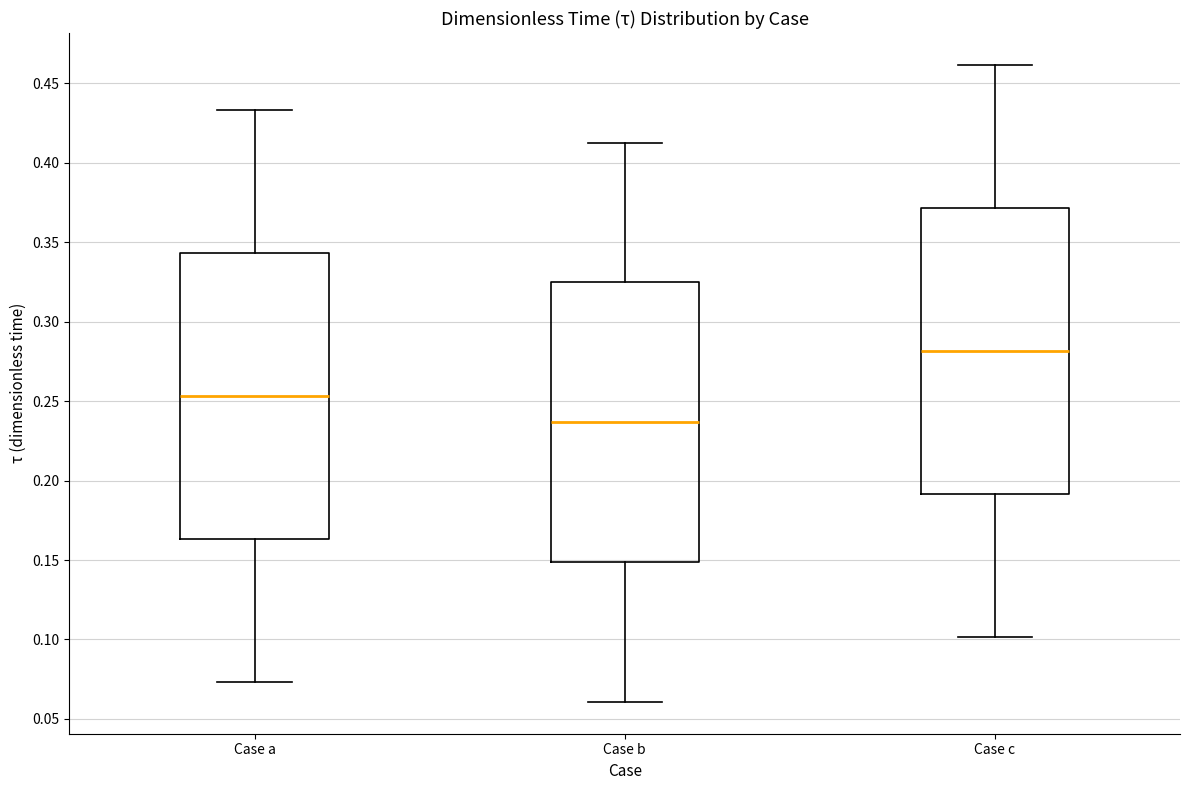

Reading left to right, read every box against the y-axis: the position of its median line, the range the box covers, and the ends of its whiskers. The values are not printed on the chart, so give them approximately, as read against the axis.

Case a: median 0.255, box 0.165 to 0.345, whiskers 0.075 to 0.435
Case b: median 0.235, box 0.150 to 0.325, whiskers 0.060 to 0.415
Case c: median 0.280, box 0.190 to 0.370, whiskers 0.100 to 0.460